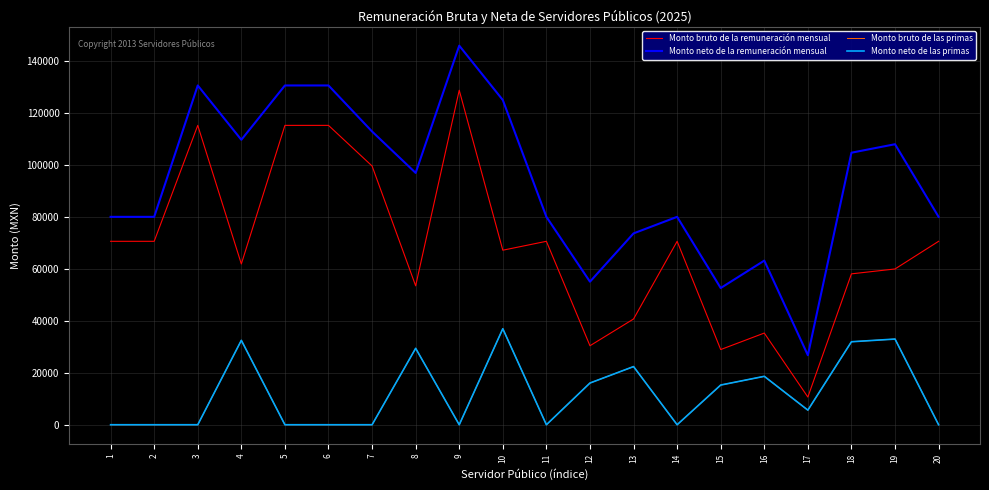

List the labels in order of Monto bruto de la remuneración mensual value, largest first.

9, 3, 5, 6, 7, 1, 2, 11, 14, 20, 10, 4, 19, 18, 8, 13, 16, 12, 15, 17